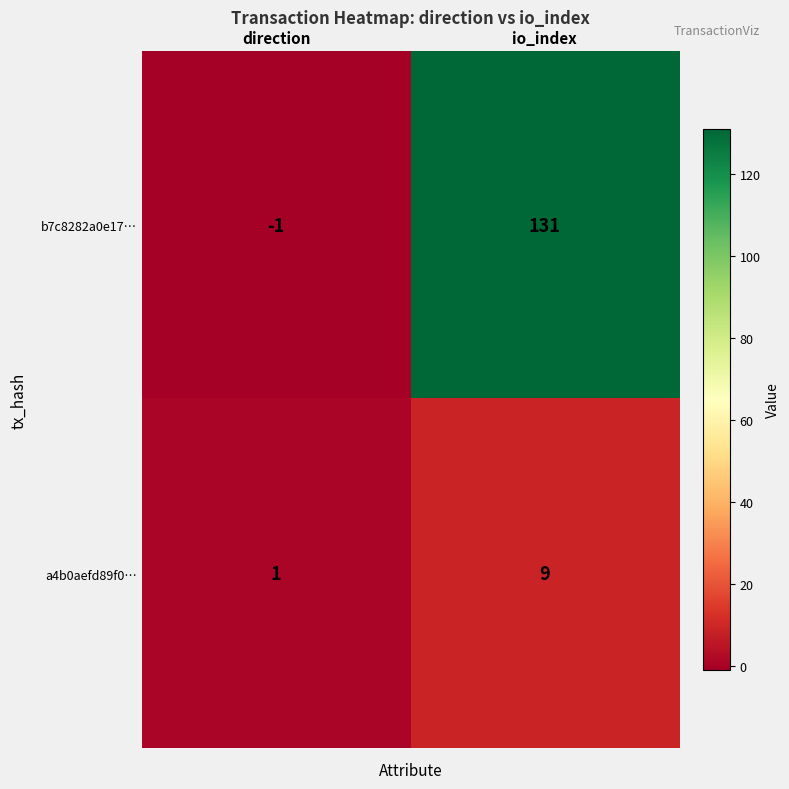

What is the average value of the a4b0aefd89f0… series?

5